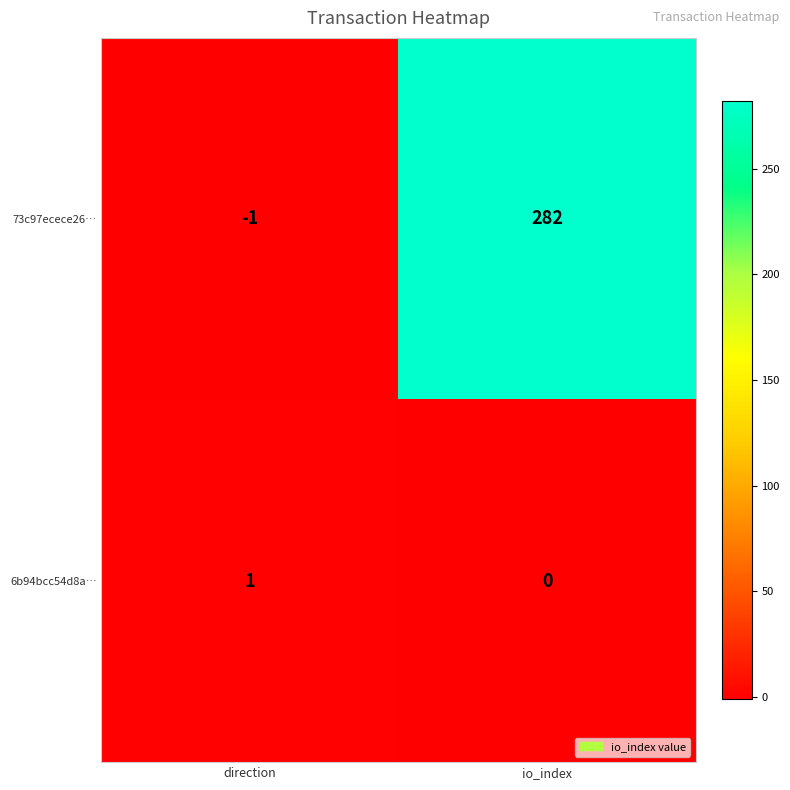

What is the sum of the 73c97ecece26… values at direction and io_index?

281